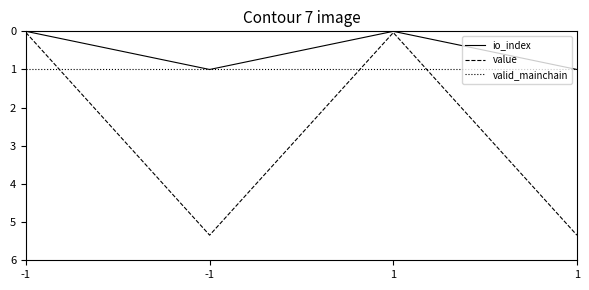

Reading left to right, list all the values displayed in this chart.

io_index: -1=0.0	-1=1.0	1=0.0	1=1.0
value: -1=0.0	-1=5.3	1=0.0	1=5.3
valid_mainchain: -1=1.0	-1=1.0	1=1.0	1=1.0